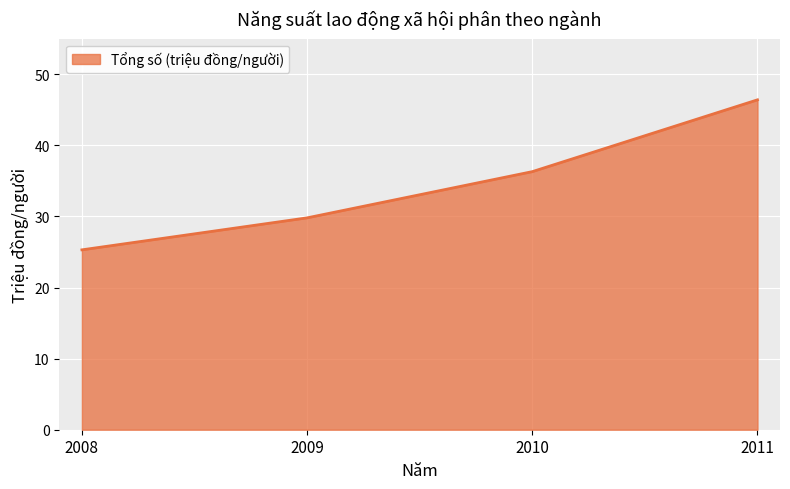

What is the greatest value displayed?

46.4